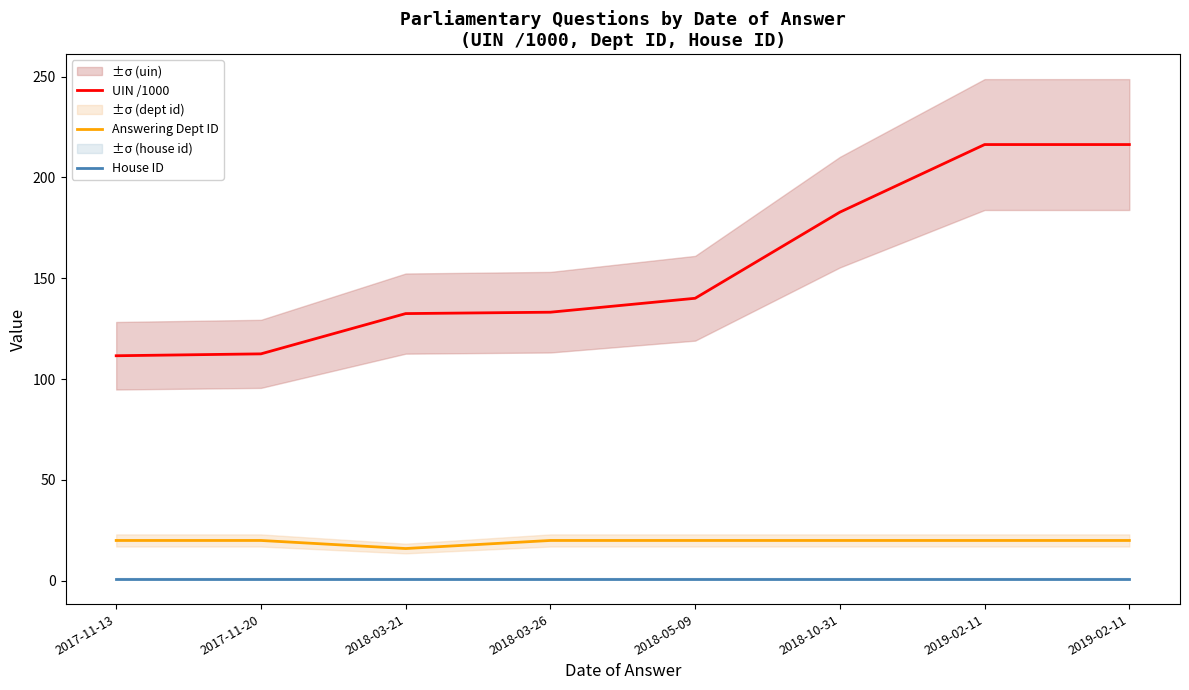

True or false: Answering Dept ID and UIN /1000 intersect in this chart.

False